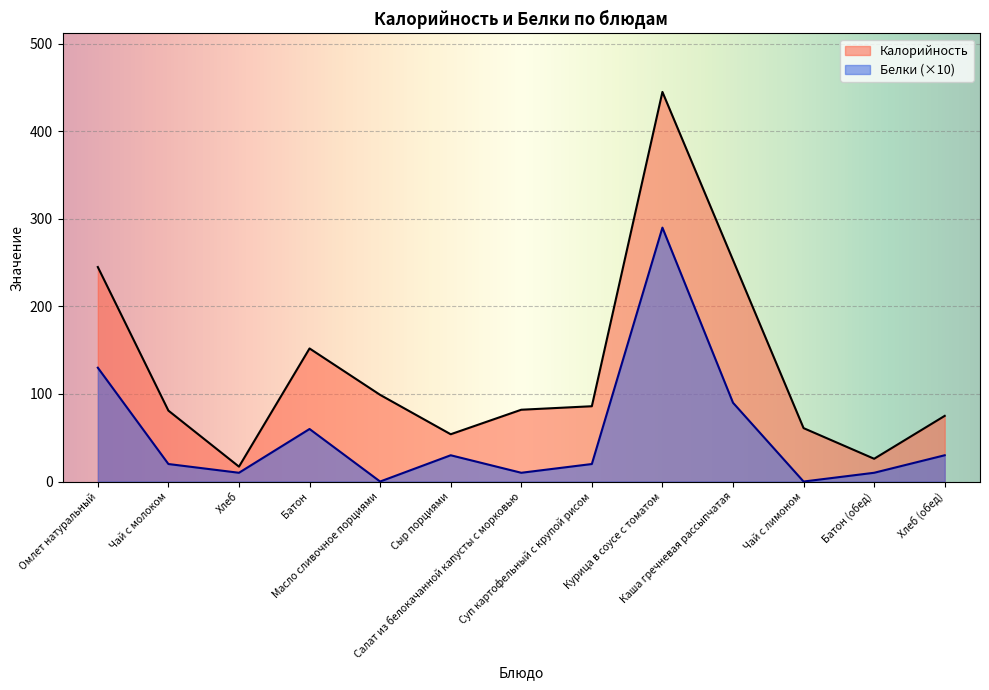

Which series has the largest total across all categories?

Калорийность